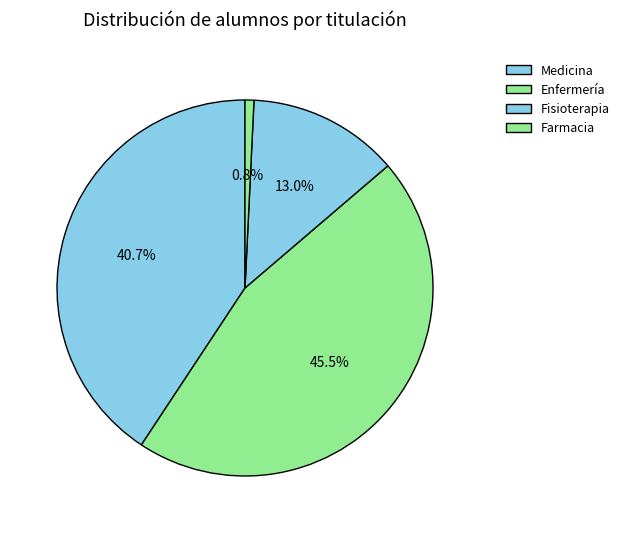

To the nearest percent, what portion does Fisioterapia represent?

13%